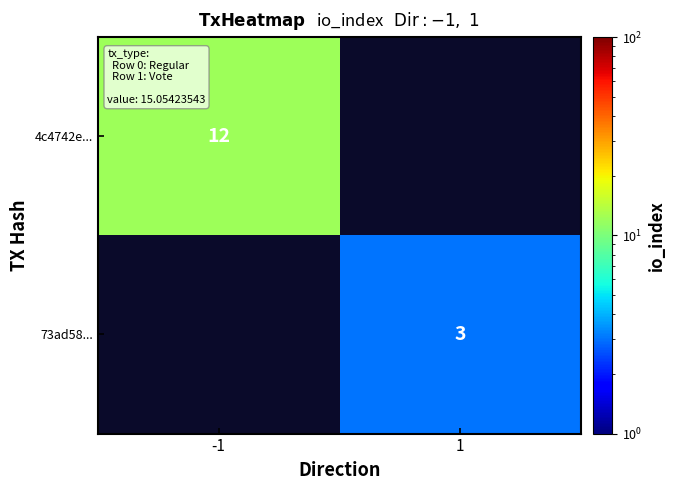

The 73ad58... series shows 1.4 at 1. True or false?

False